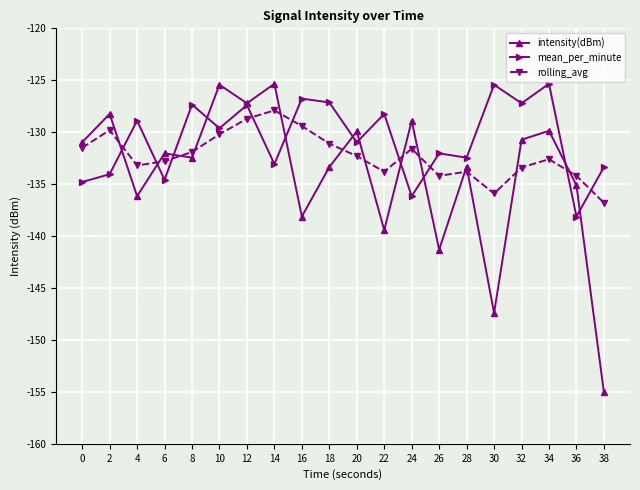

How many lines are shown in the chart?

3